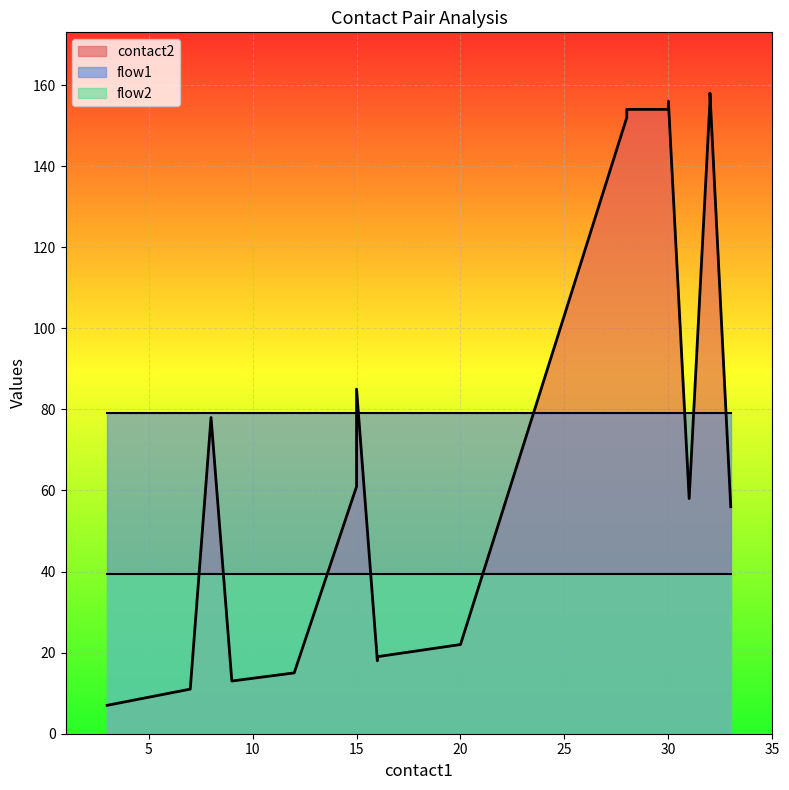

At how many categories does at least one series exceed 19?

12